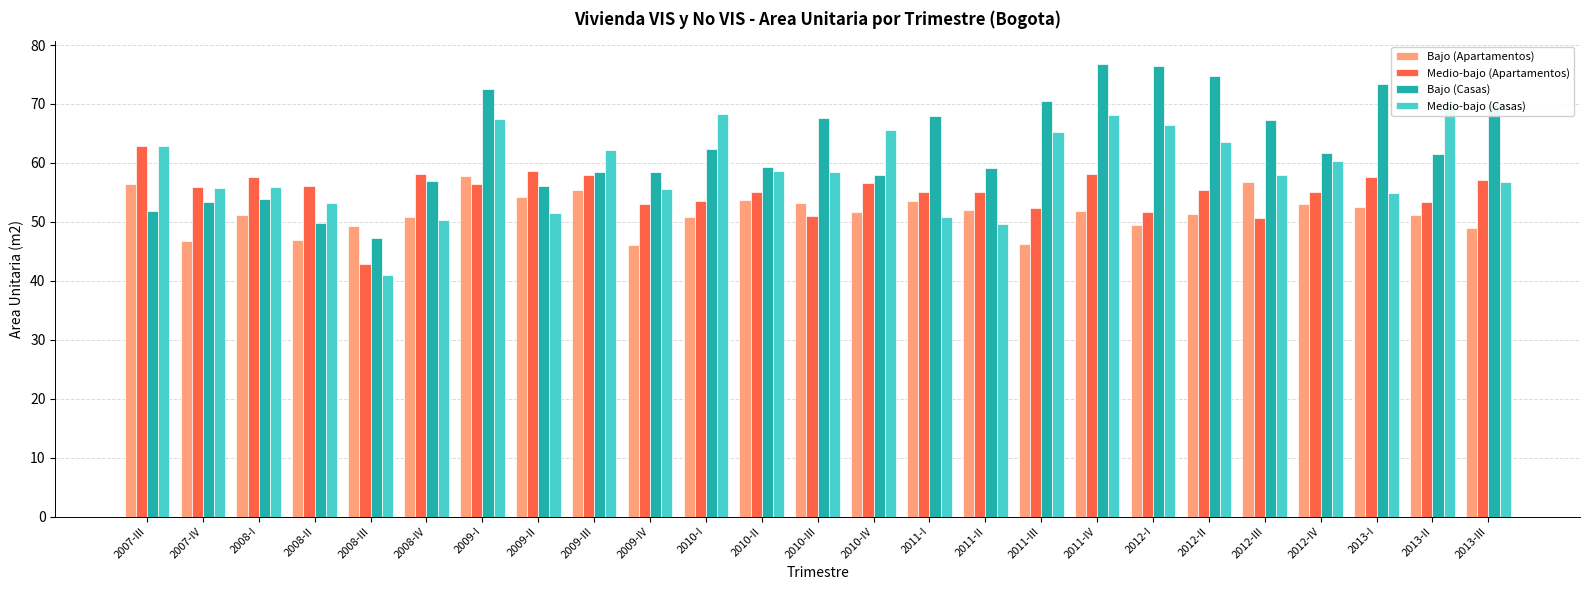

The Medio-bajo (Casas) series shows 12.3 at 2008-III. True or false?

False